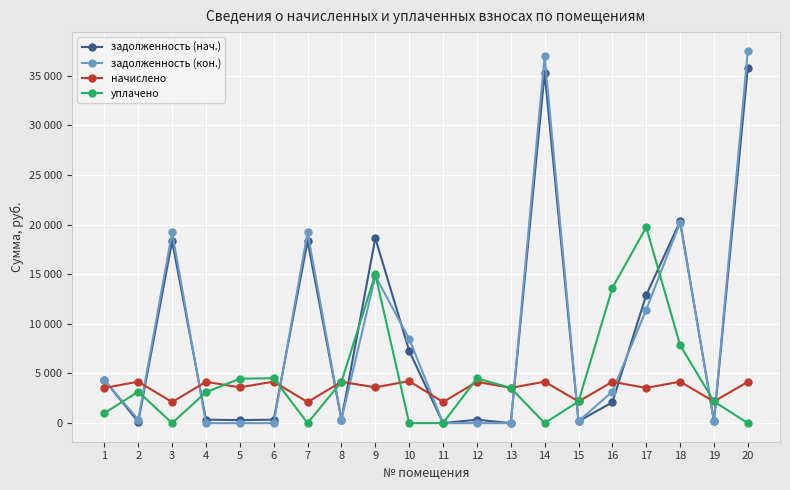

Where does the начислено series first go above 4159?

2